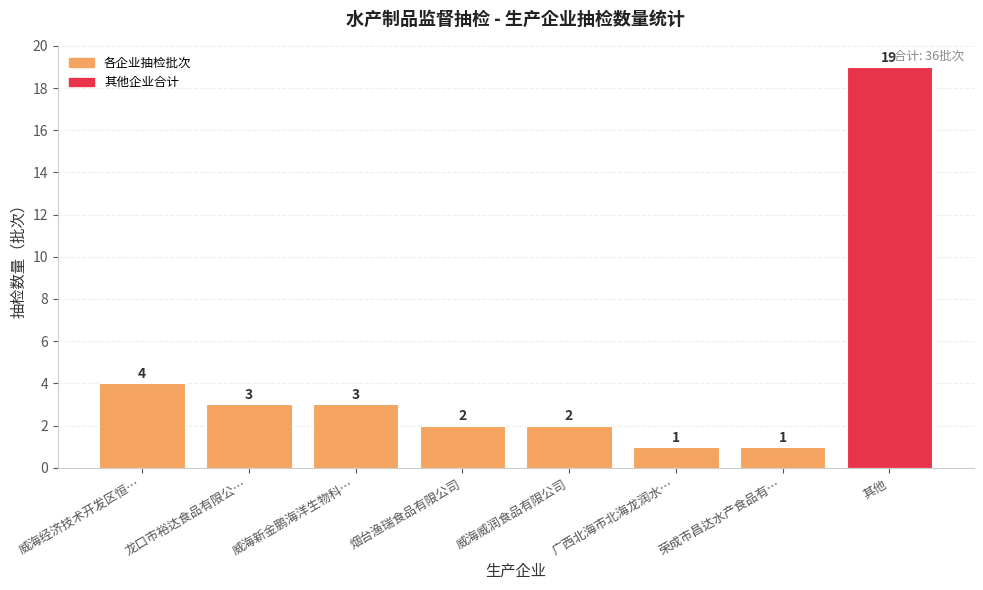

What is the maximum value shown in the chart?

19